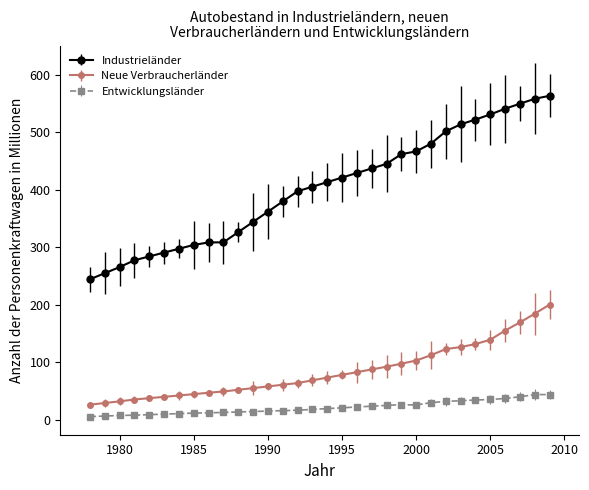

Which series has the largest total across all categories?

Industrieländer